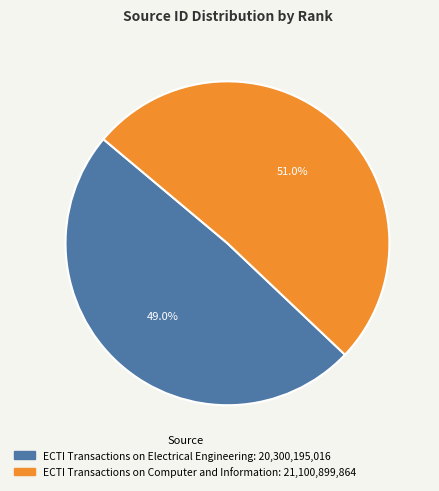

How many segments does this pie chart have?

2